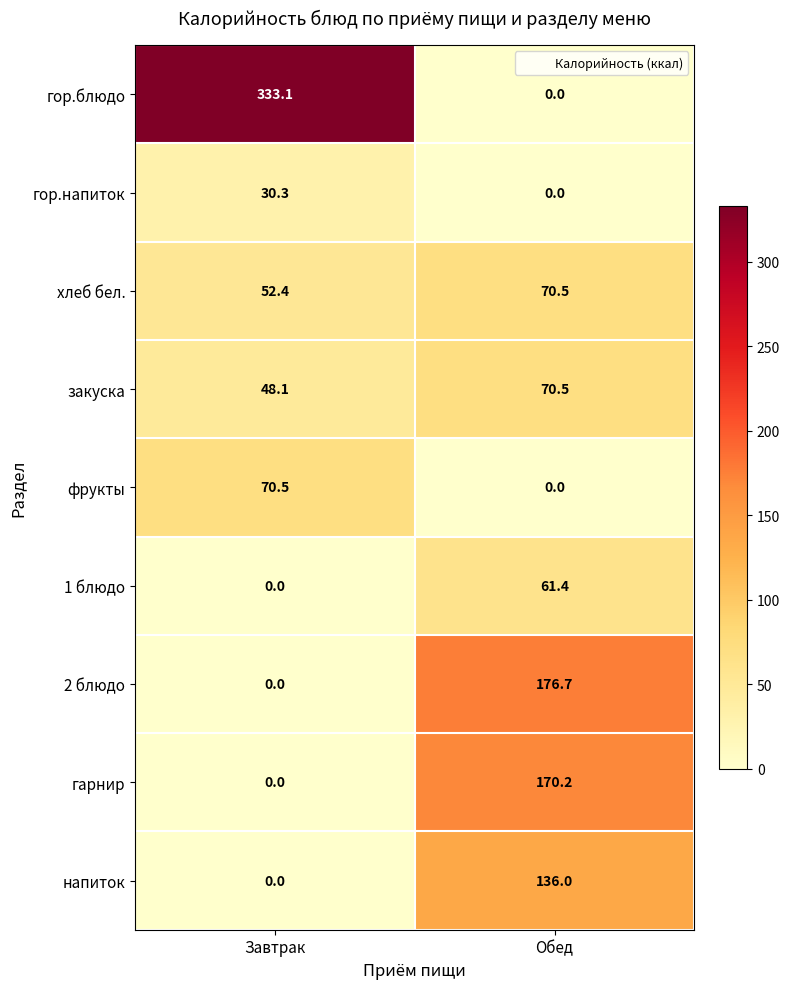

List the labels in order of гор.напиток value, largest first.

Завтрак, Обед